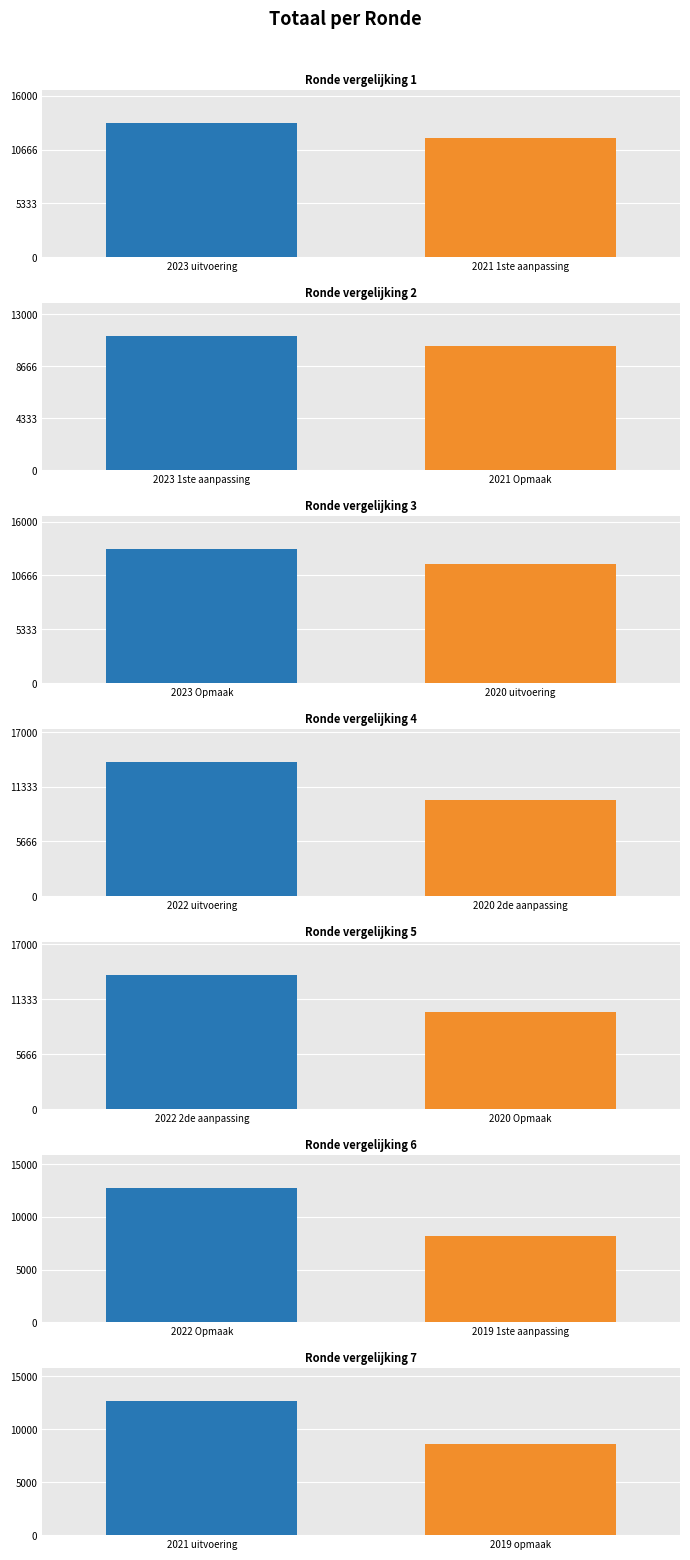

Reading left to right, extract all data points from this chart.

13305	11196	13279	13894	13839	12739	12666	11872	10369	11825	9922	10042	8202	8615